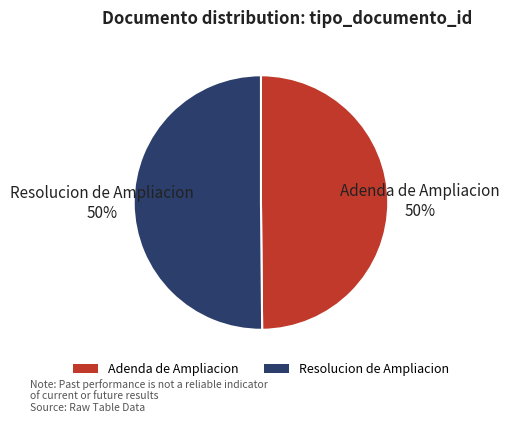

How many segments does this pie chart have?

2